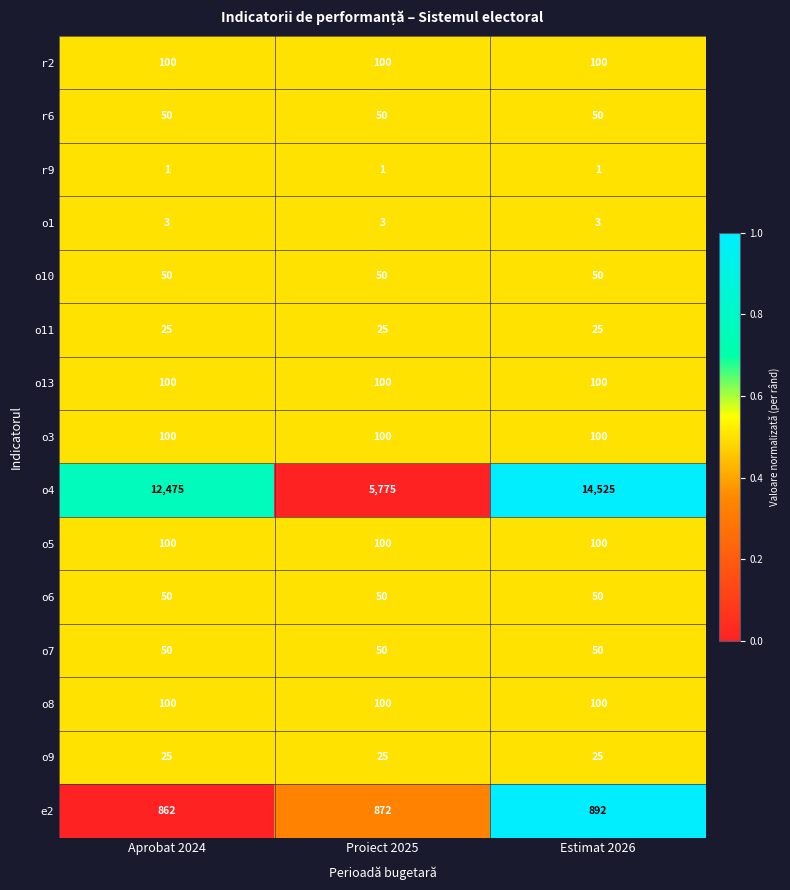

True or false: r9 has a value of 1 at Estimat 2026.

True